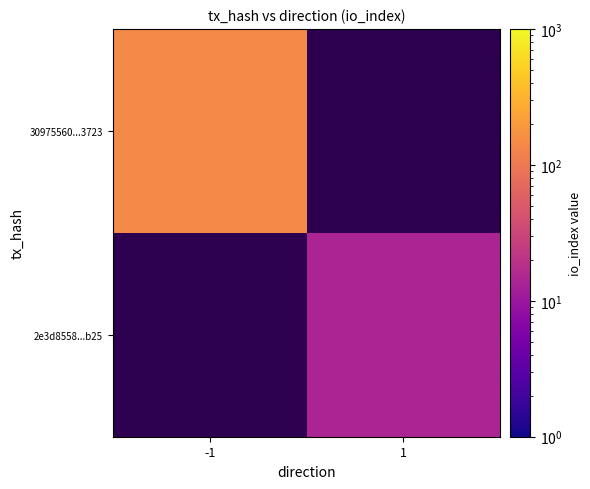

True or false: 30975560...3723 has a value of 145.0 at -1.

True